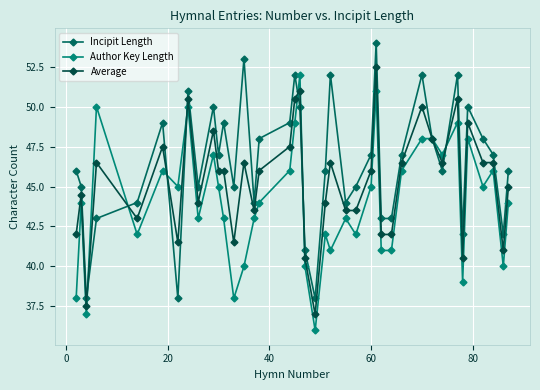

How many interior local peaks does the Average series have?

12